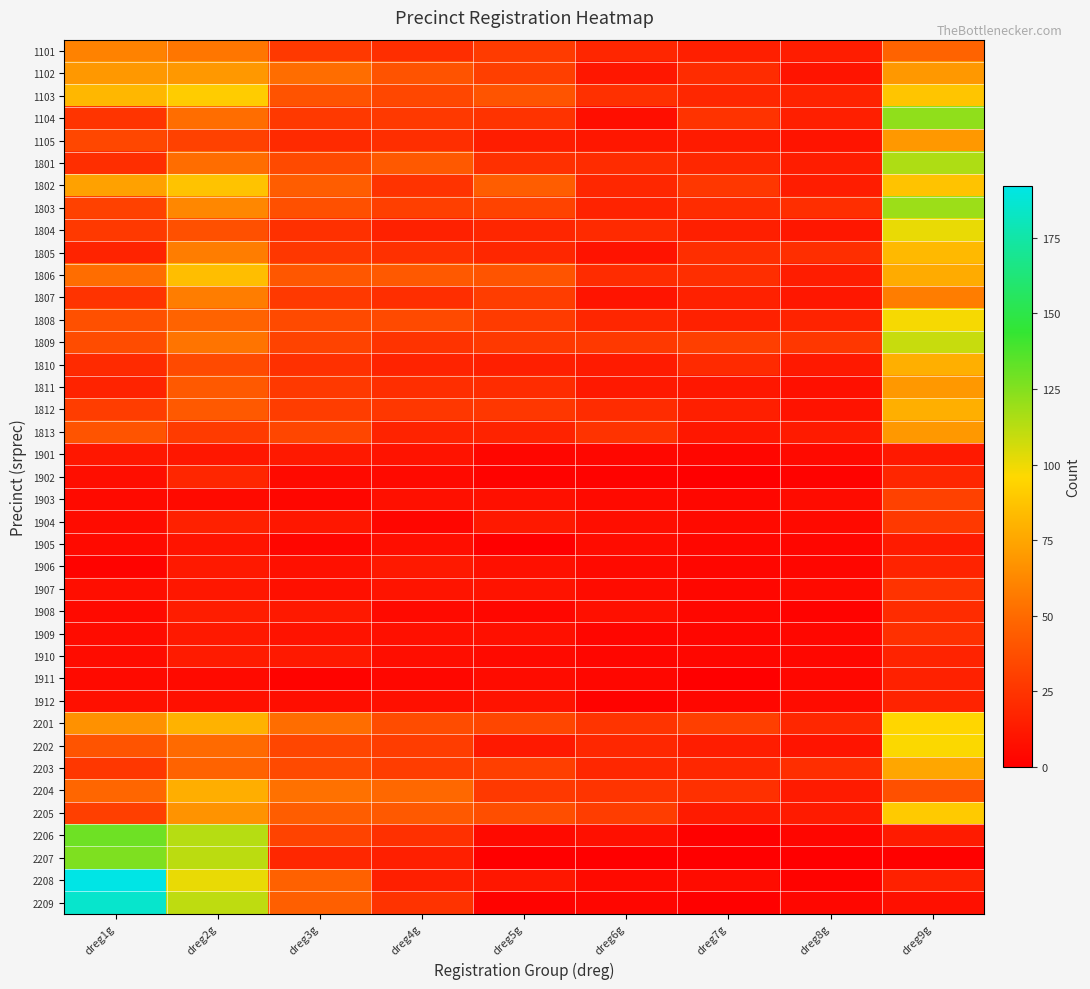

Which series changed the most between dreg1g and dreg4g?

2208